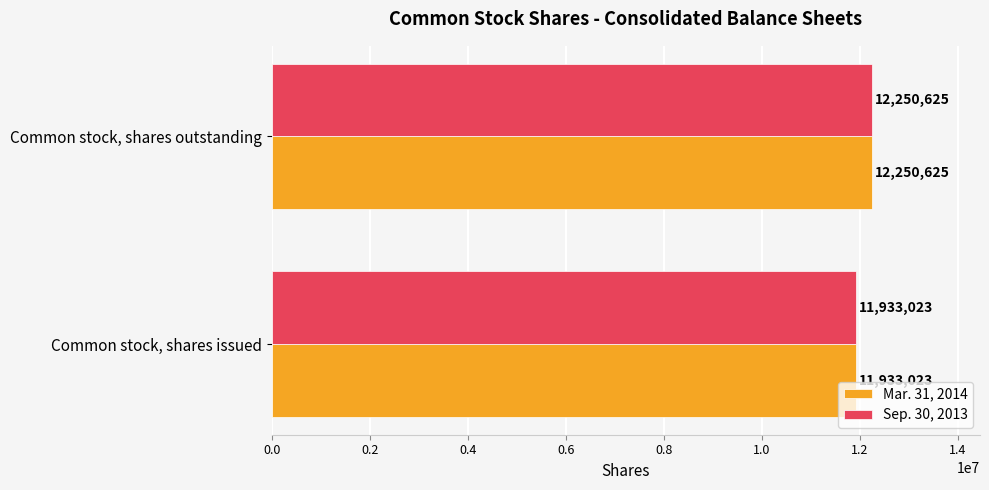

What value does the Mar. 31, 2014 series have at Common stock, shares outstanding?

12250625